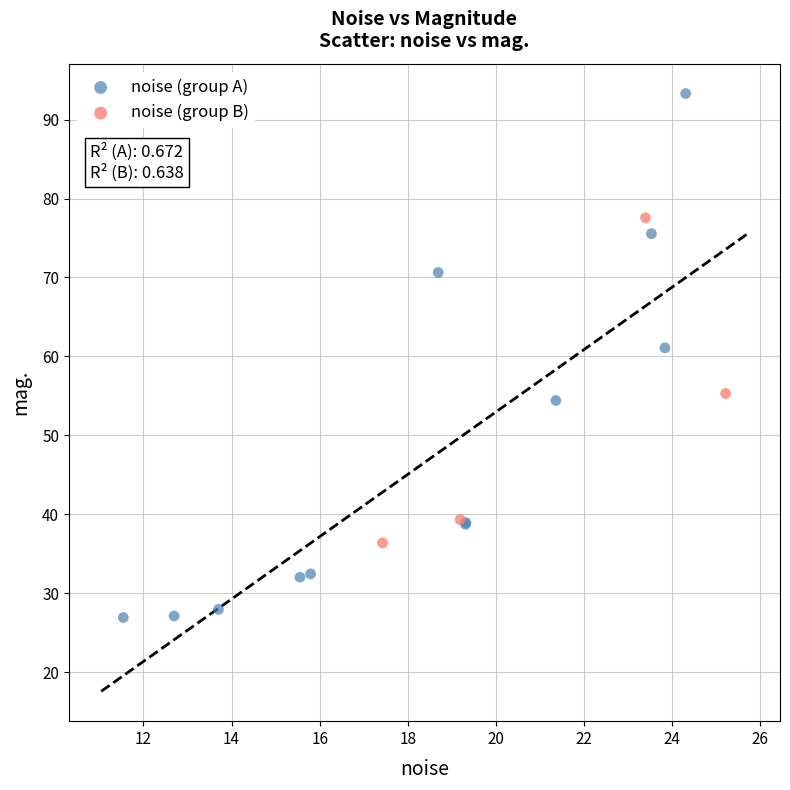

What are all the series names shown in the legend?

noise (group A), noise (group B)